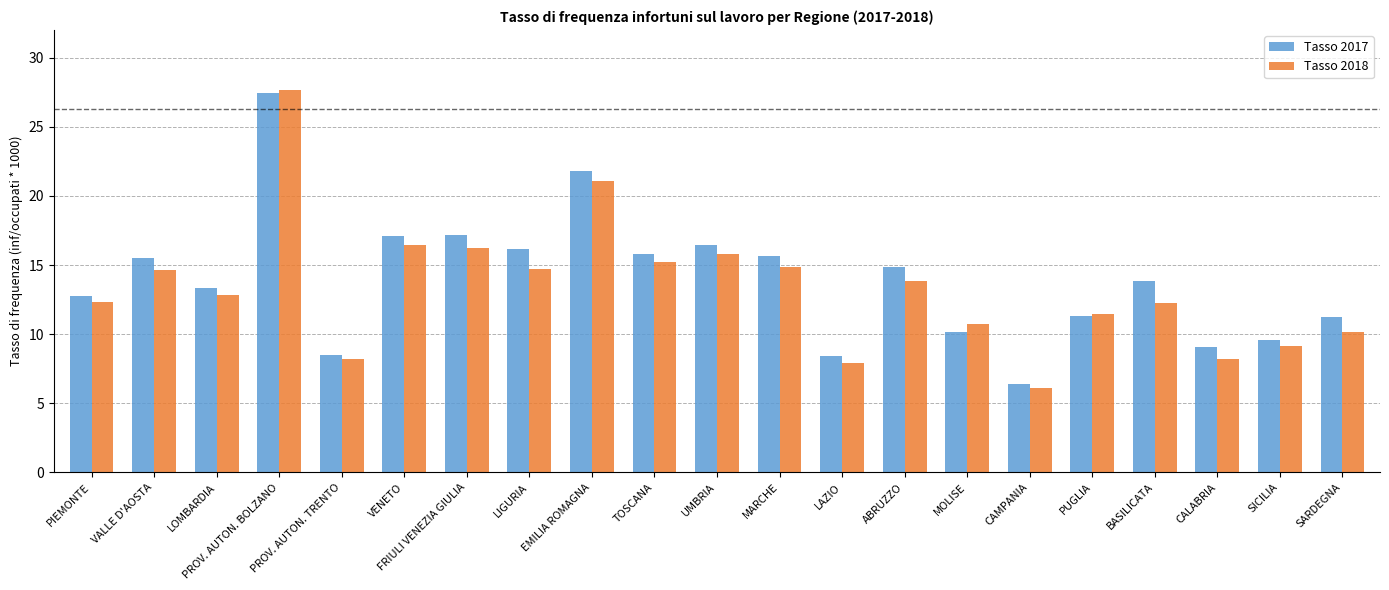

What is the difference between the maximum and second lowest values in the Tasso 2018 series?

19.8